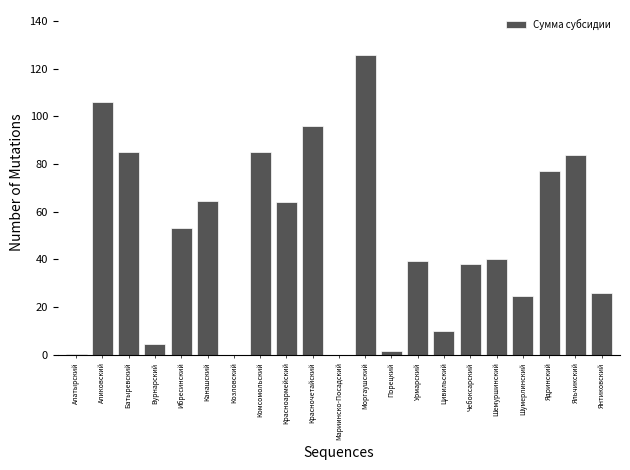

What is the change in value from Чебоксарский to Яльчикский?

+45.6